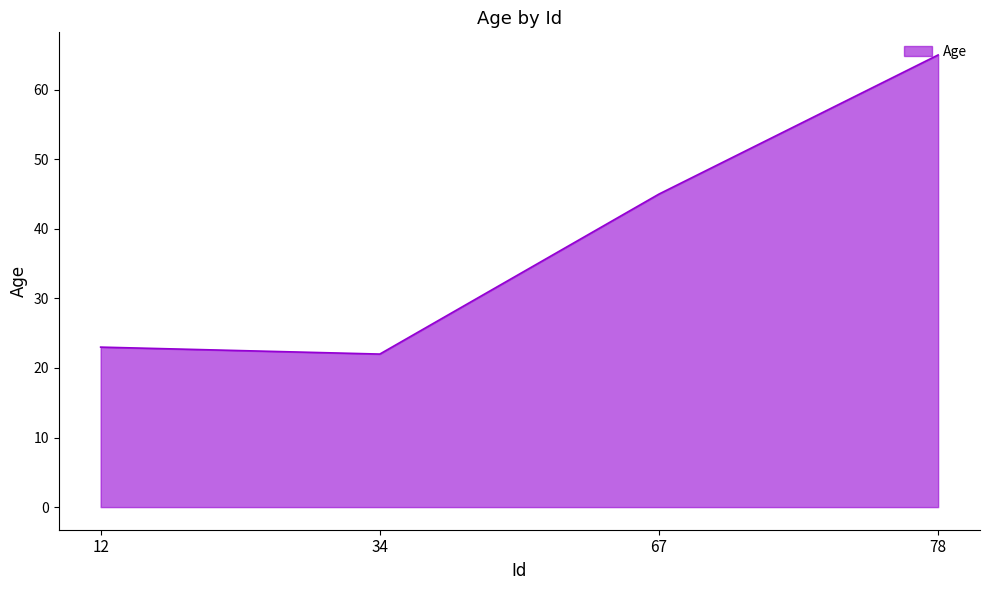

The value at 12 is 23. True or false?

True